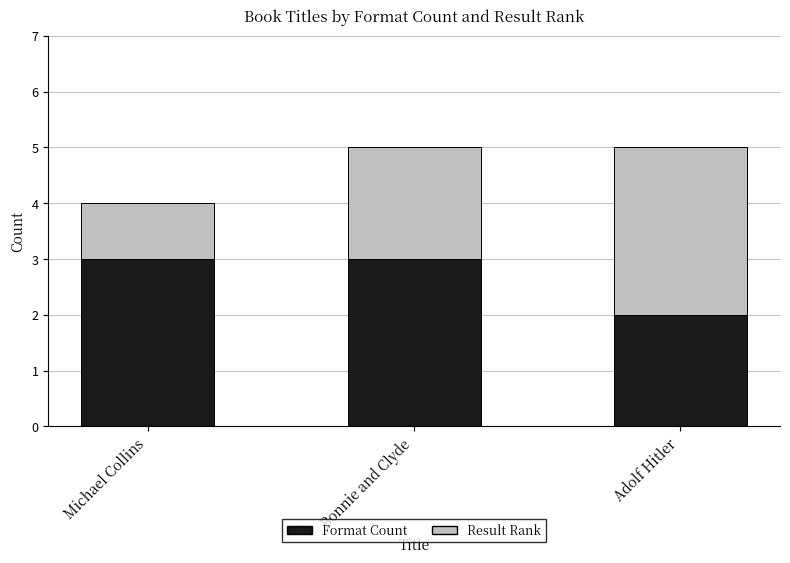

What is the total value across all series at Michael Collins?

4